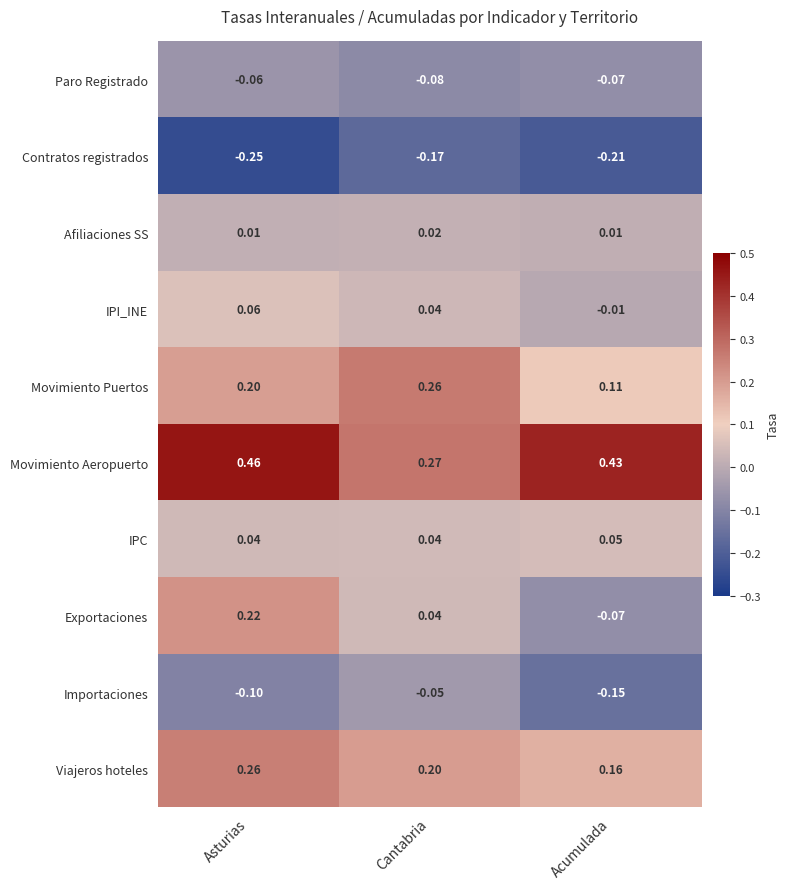

At which label does Importaciones reach its peak?

Cantabria